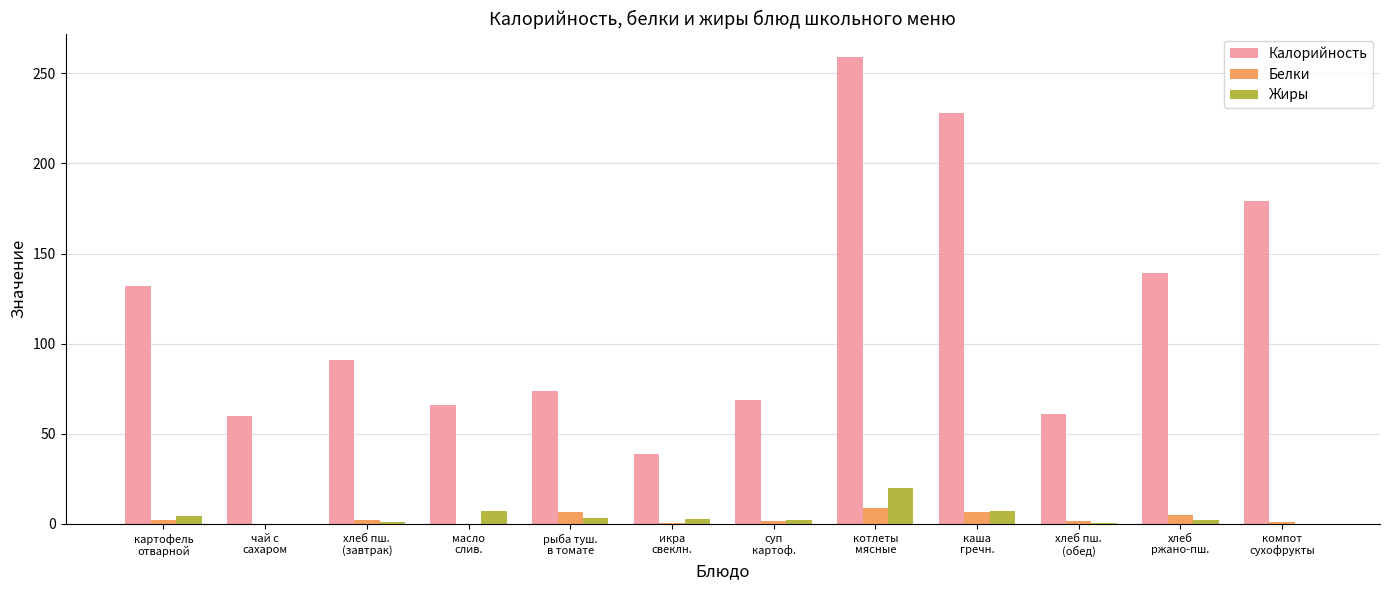

What is the highest value of the Калорийность series?

259.1